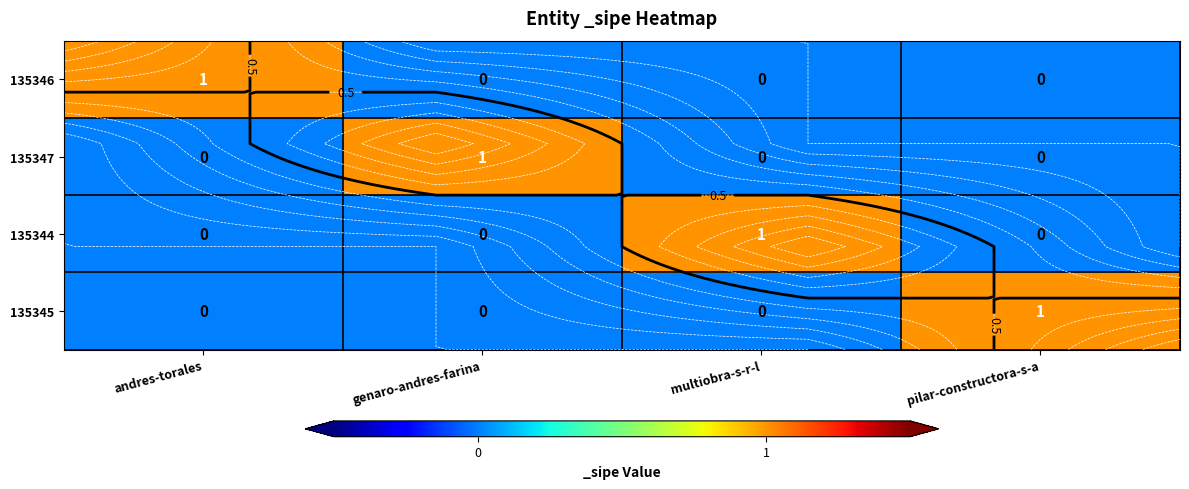

List the series in order of their peak value, lowest first.

135346, 135347, 135344, 135345